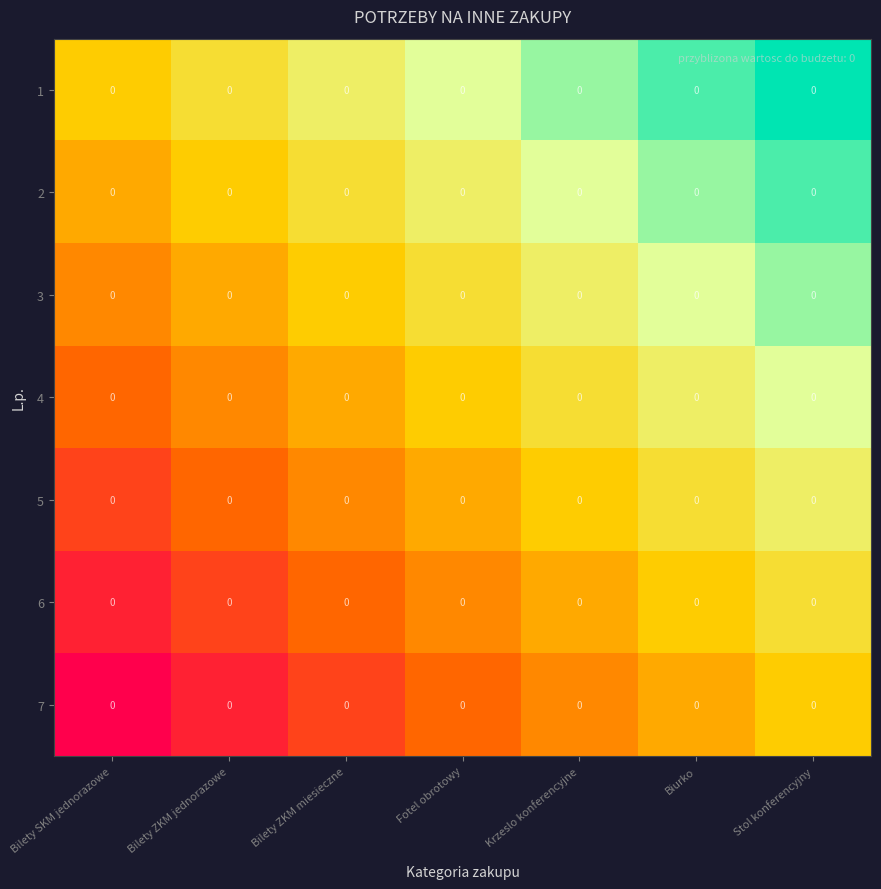

Is it true that 2 equals 1.3 at Stol konferencyjny?

False